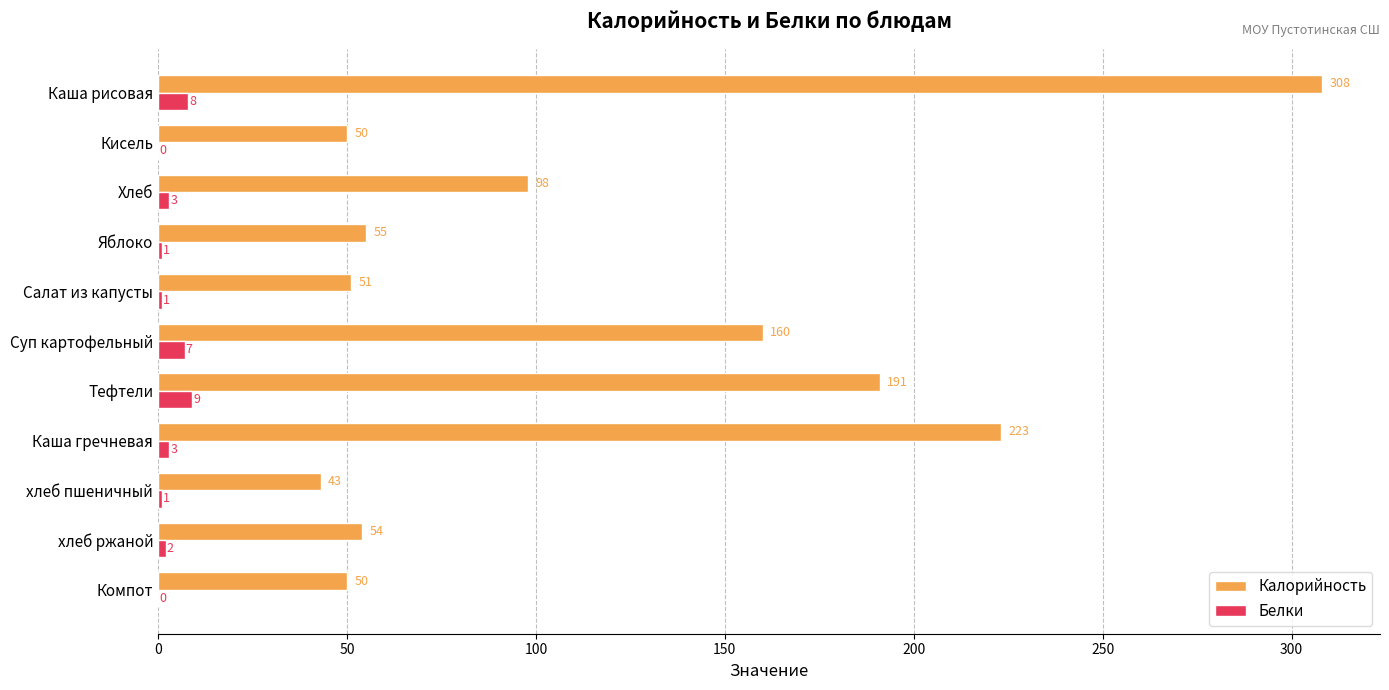

How many data points does each series have?

11